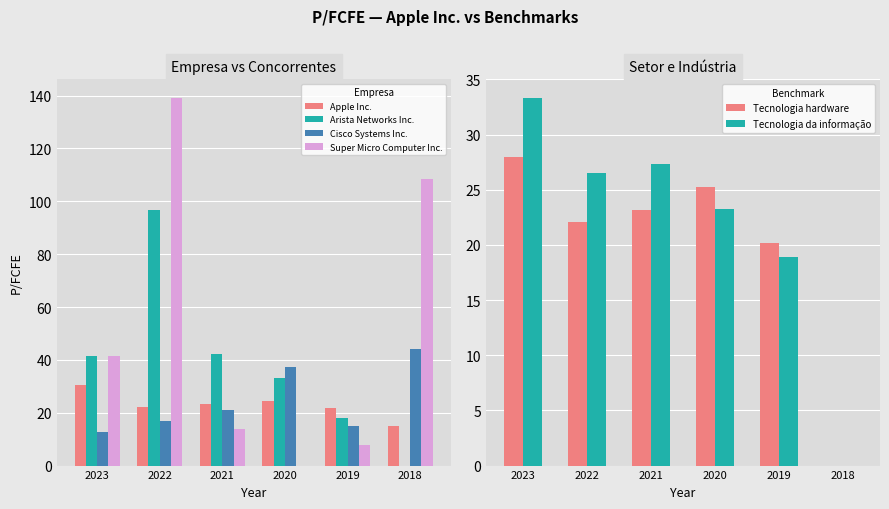

Reading right to left, list all the values displayed in this chart.

Apple Inc.: 14.8	21.6	24.4	23.3	22.3	30.6
Arista Networks Inc.: 0.0	18.0	33.0	42.0	96.7	41.5
Cisco Systems Inc.: 44.2	14.8	37.3	21.0	17.0	12.8
Super Micro Computer Inc.: 108.3	7.8	0.0	13.8	139.2	41.4
Tecnologia hardware: 0.0	20.1	25.2	23.2	22.1	28.0
Tecnologia da informação: 0.0	18.9	23.3	27.3	26.6	33.3